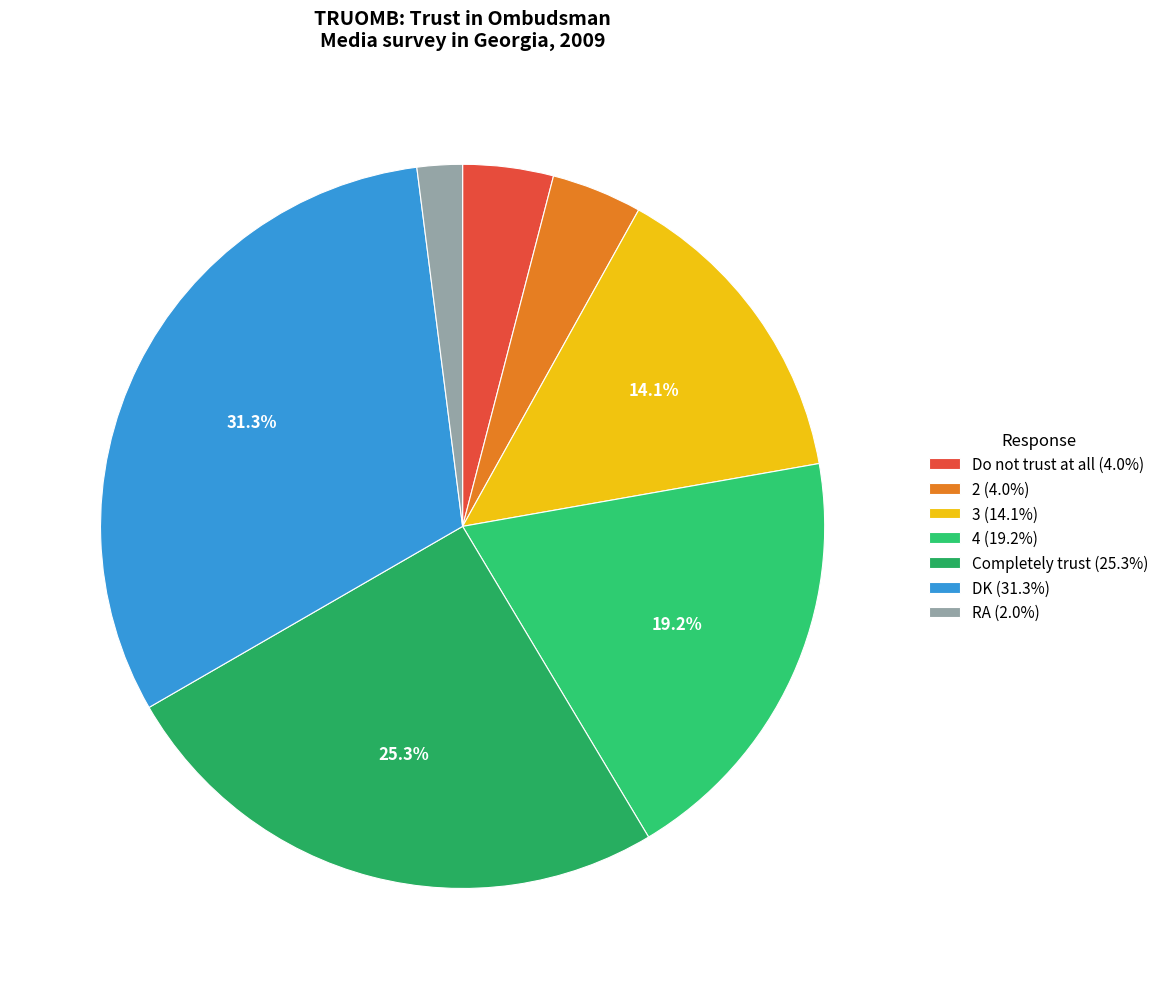

Which has a higher value, Do not trust at all or DK?

DK